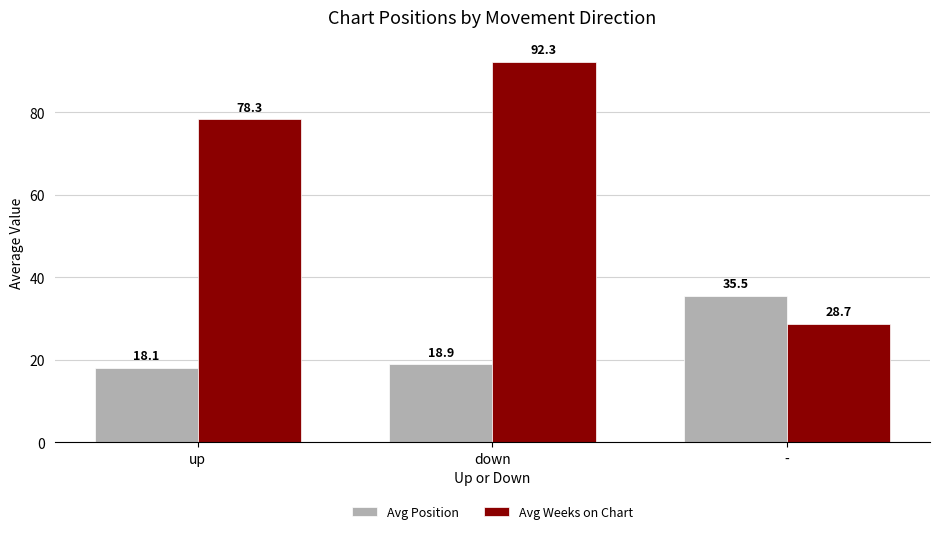

Reading left to right, extract all data points from this chart.

Avg Position: up=18.1	down=18.9	-=35.5
Avg Weeks on Chart: up=78.3	down=92.3	-=28.7